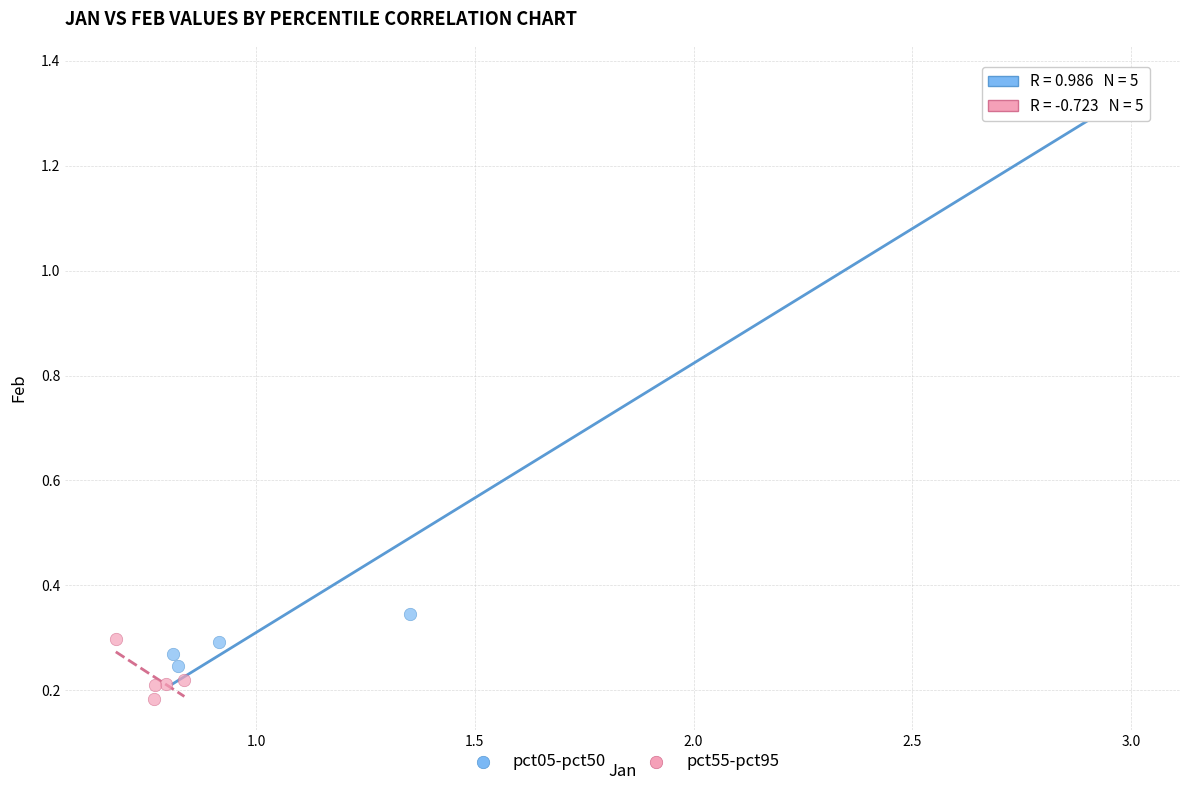

Which series contains the lowest Y value?

pct55-pct95